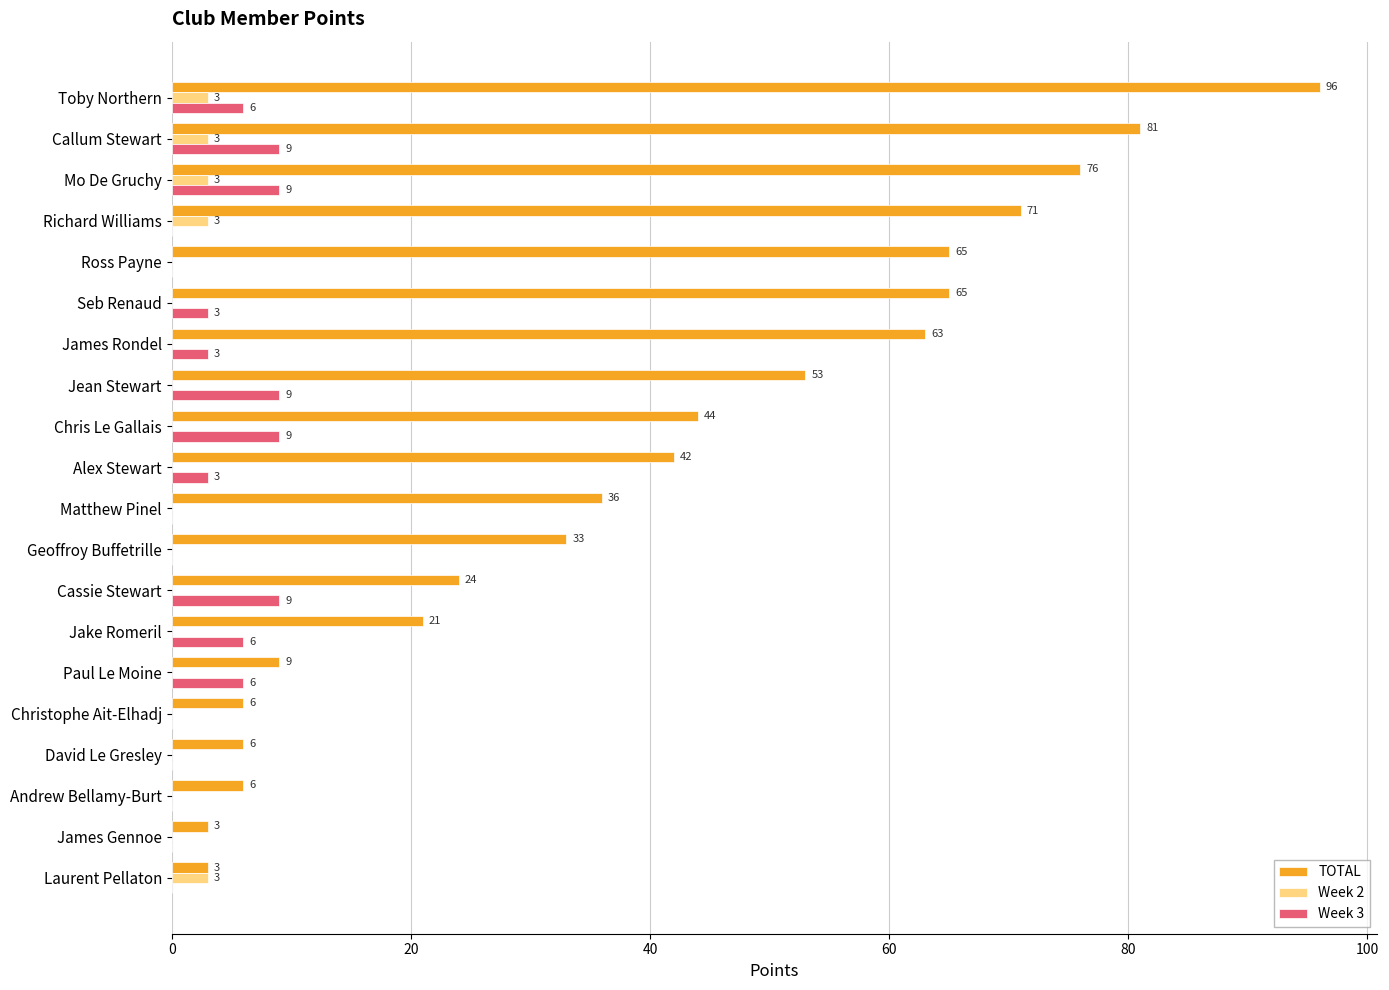

At which category is the sum across all series the highest?

Toby Northern